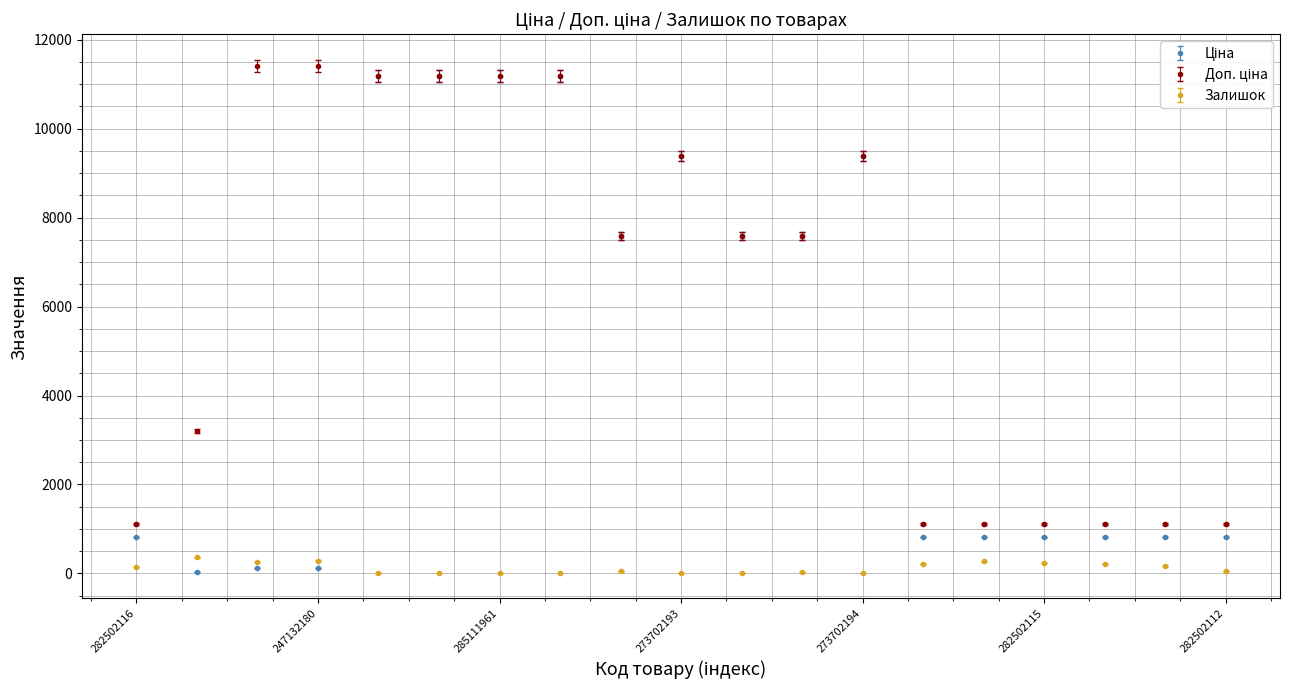

What is the maximum value shown in the chart?

11410.0